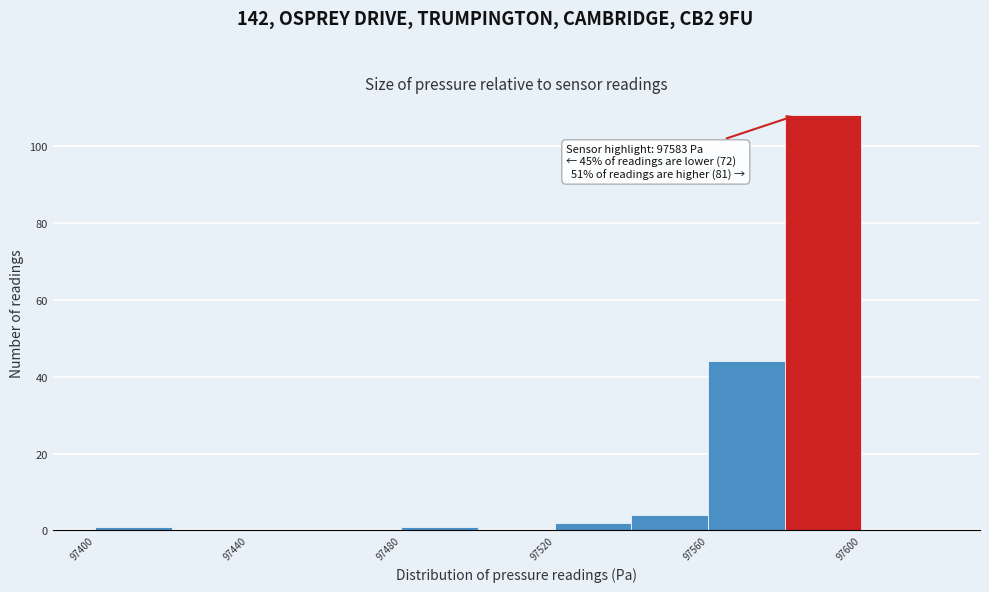

Over which range of the x-axis is the bar tallest?

97580 to 97600